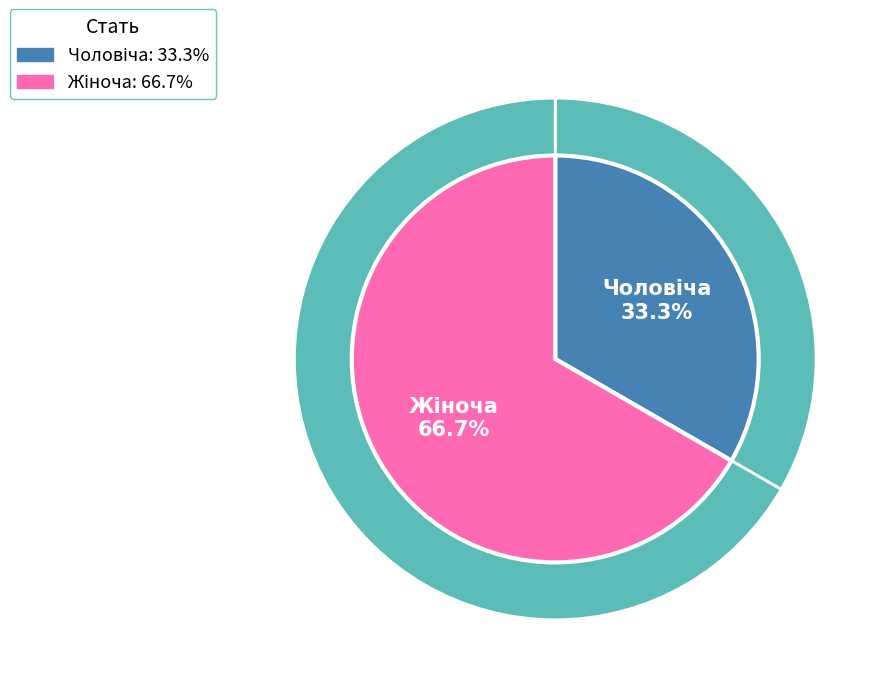

What is the smallest slice in the pie chart?

Чоловіча